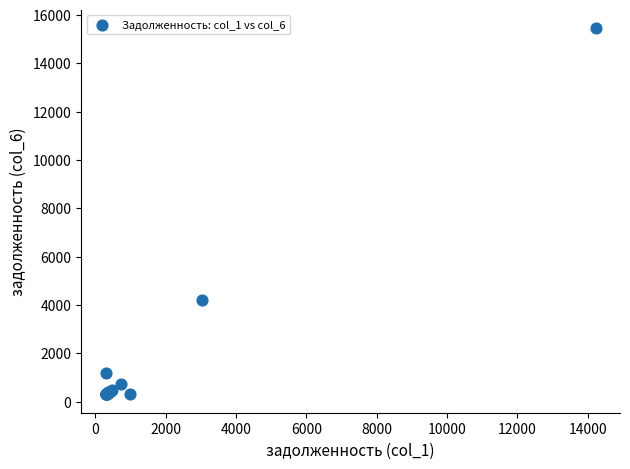

What Y value in the scatter plot is closest to 7873?

4203.9